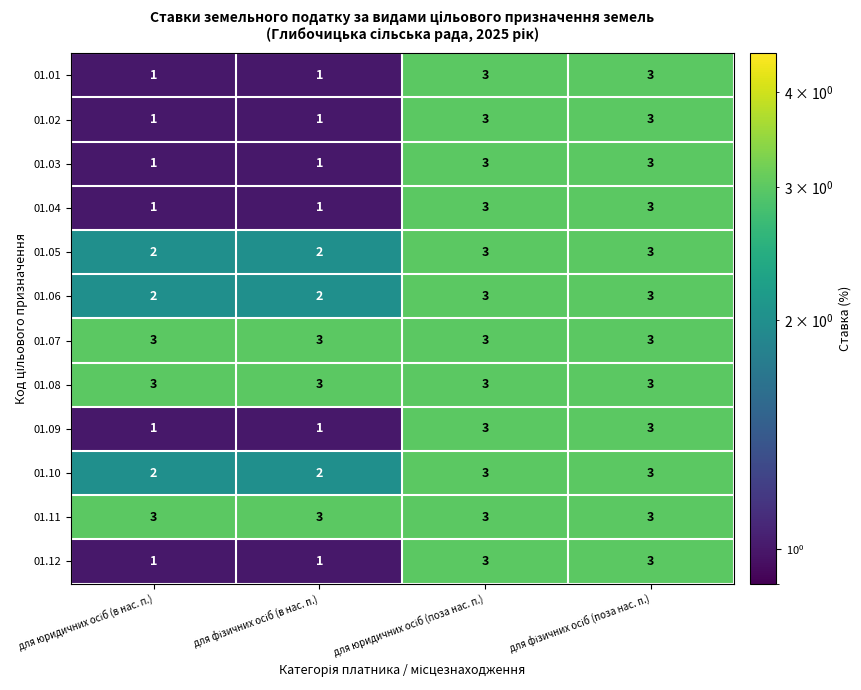

At how many categories does at least one series exceed 1?

4